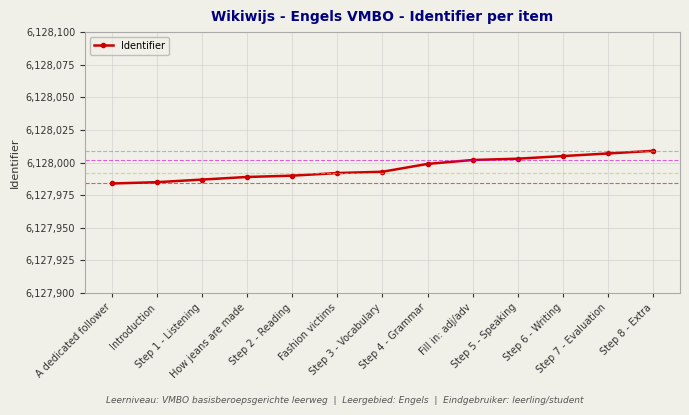

What position from the left is A dedicated follower?

1